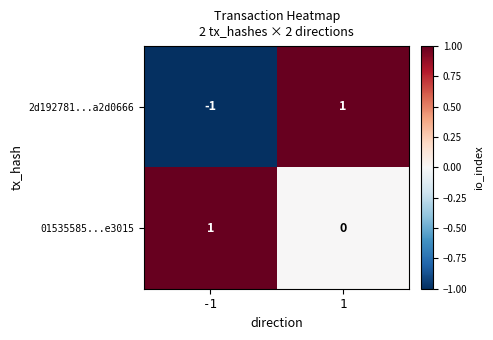

Between -1 and 1, which series saw the biggest shift?

2d192781...a2d0666